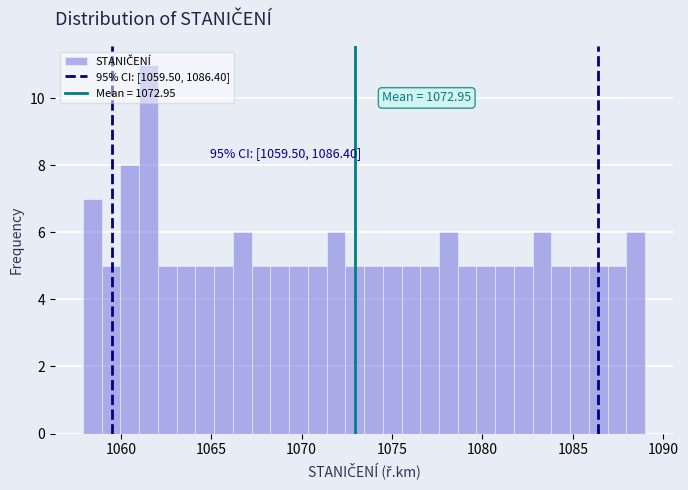

Around what value on the x-axis is the tallest bar? Give the approximate position of its centre, as read against the axis.

1061.5